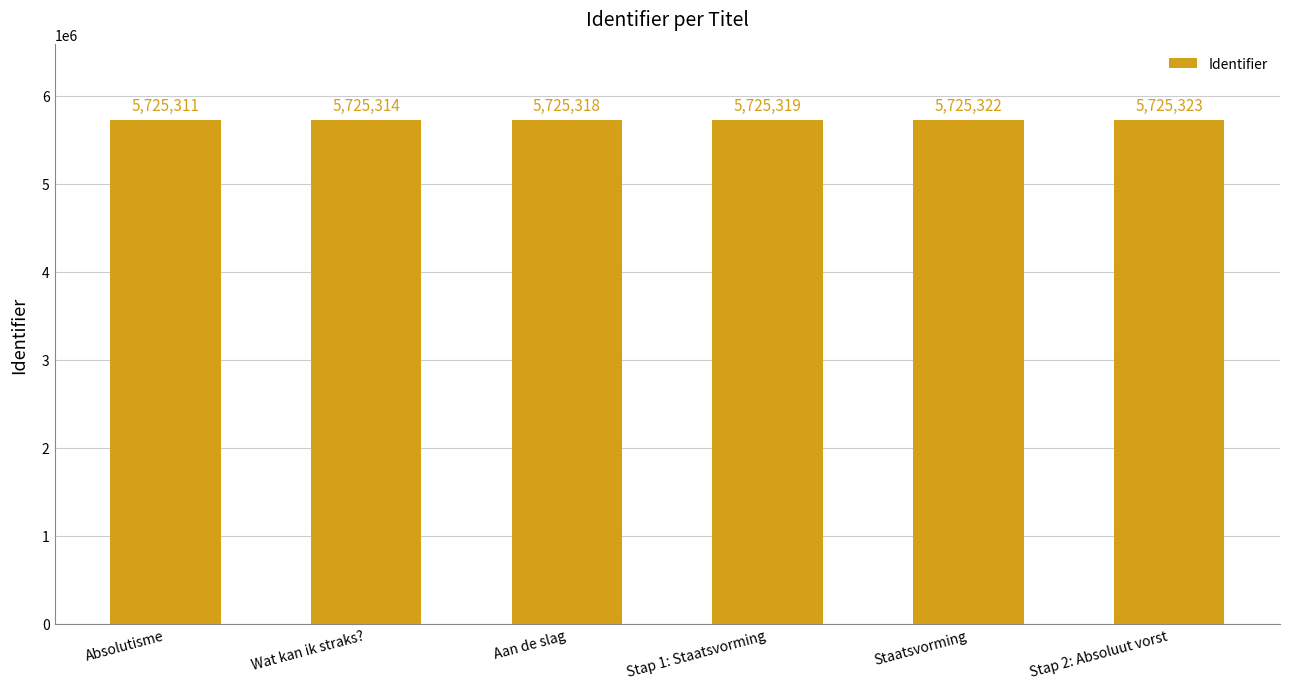

What is the smallest value displayed?

5725311